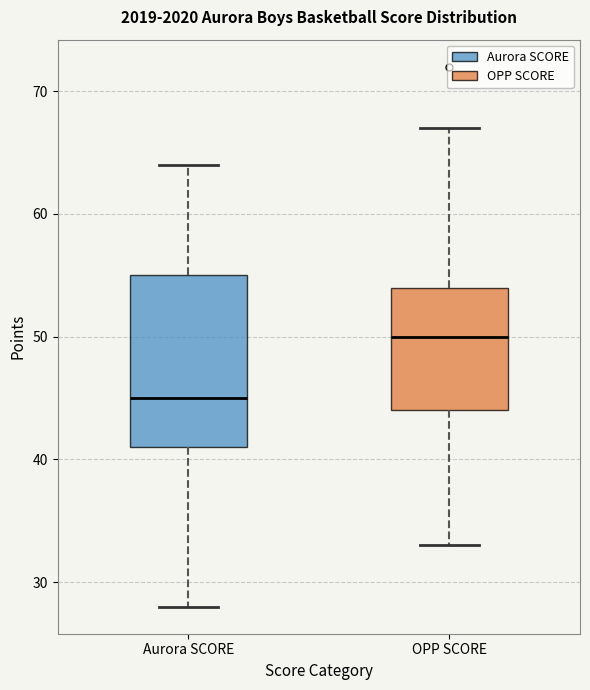

Comparing the boxes themselves (not the whiskers), which one is the tallest?

Aurora SCORE